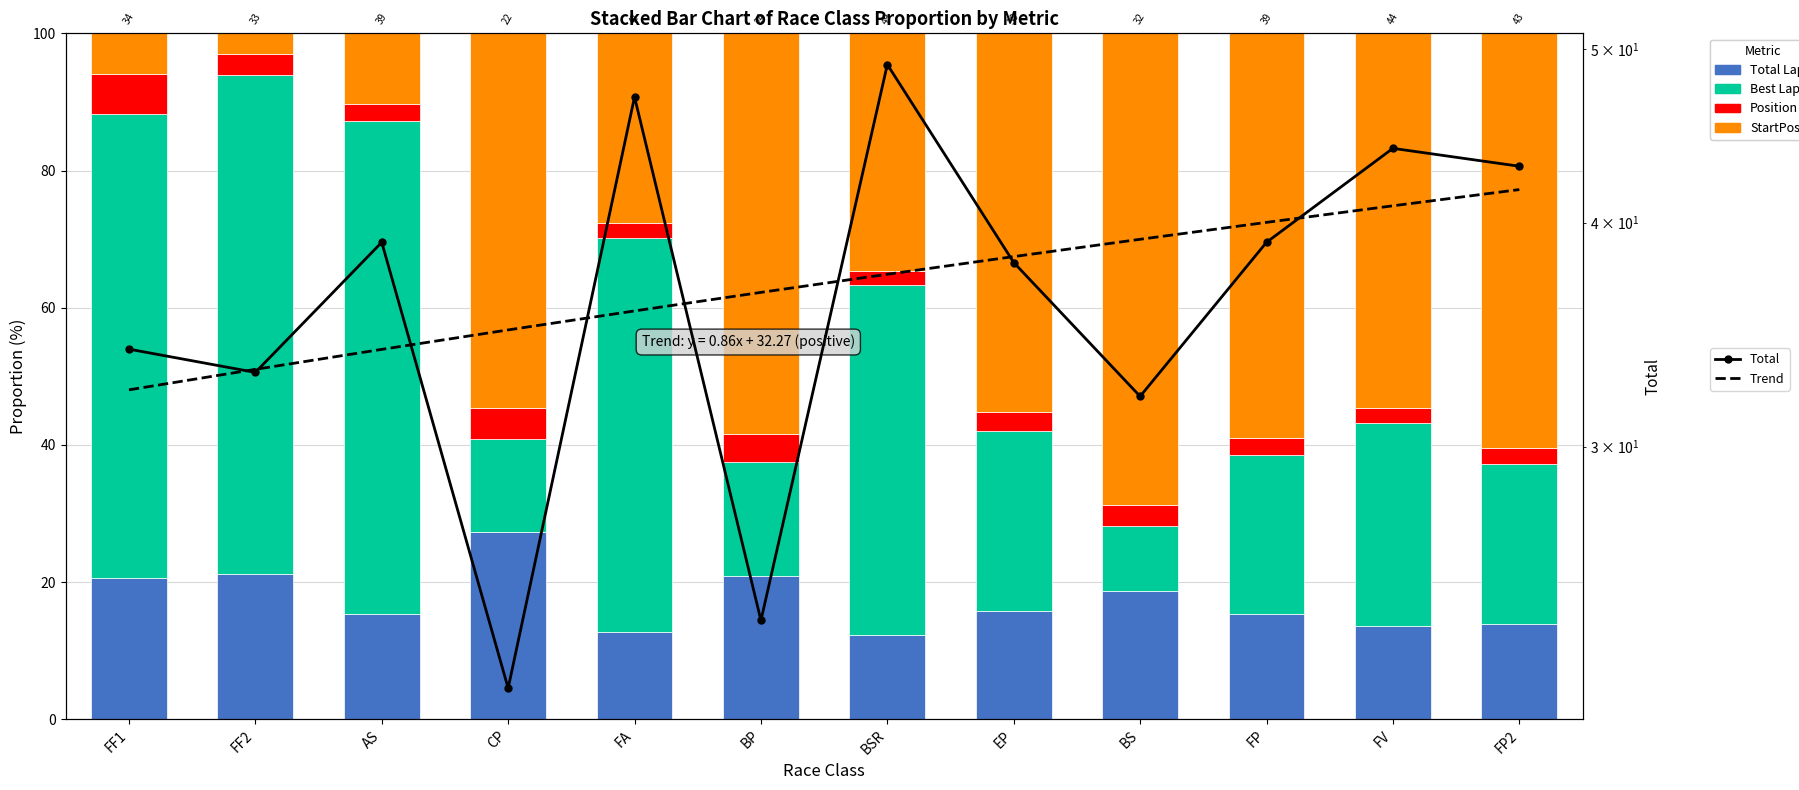

What are all the series names shown in the legend?

Total Laps, Best Lap, Position, StartPos, Total, Trend